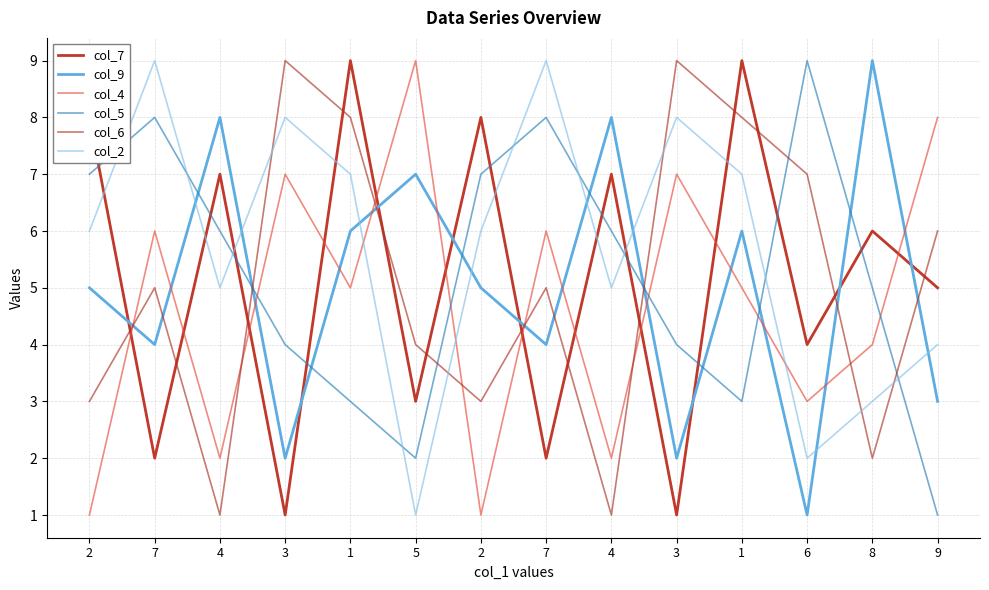

How many lines are shown in the chart?

6